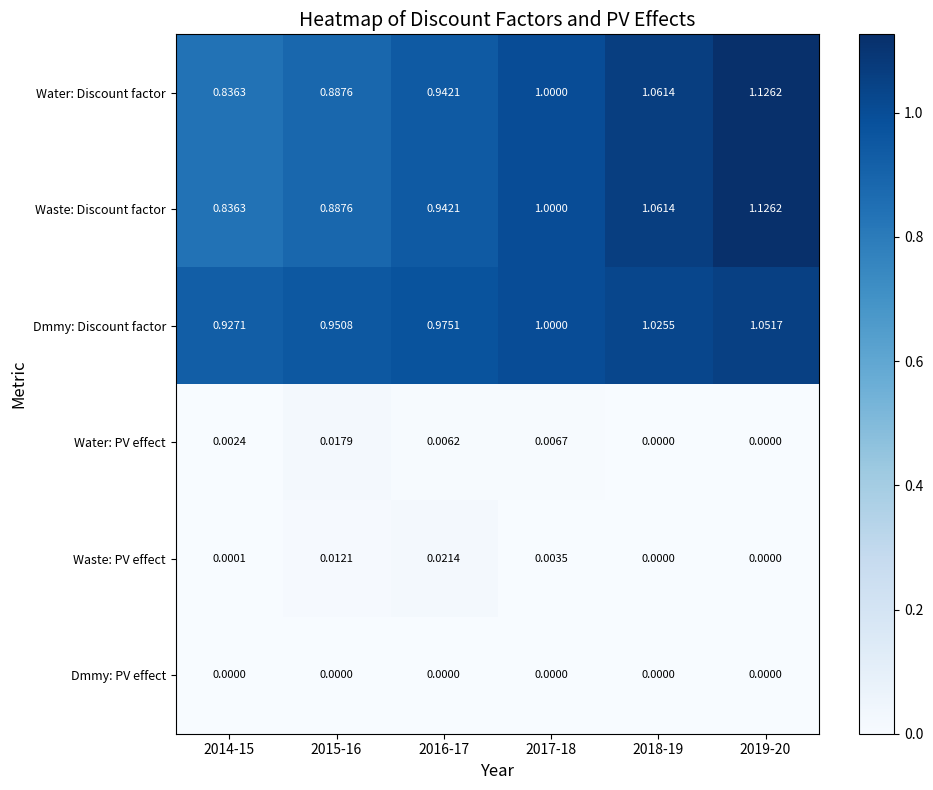

Is the value of Water: PV effect at 2015-16 greater than the value of Dmmy: PV effect at 2018-19?

Yes